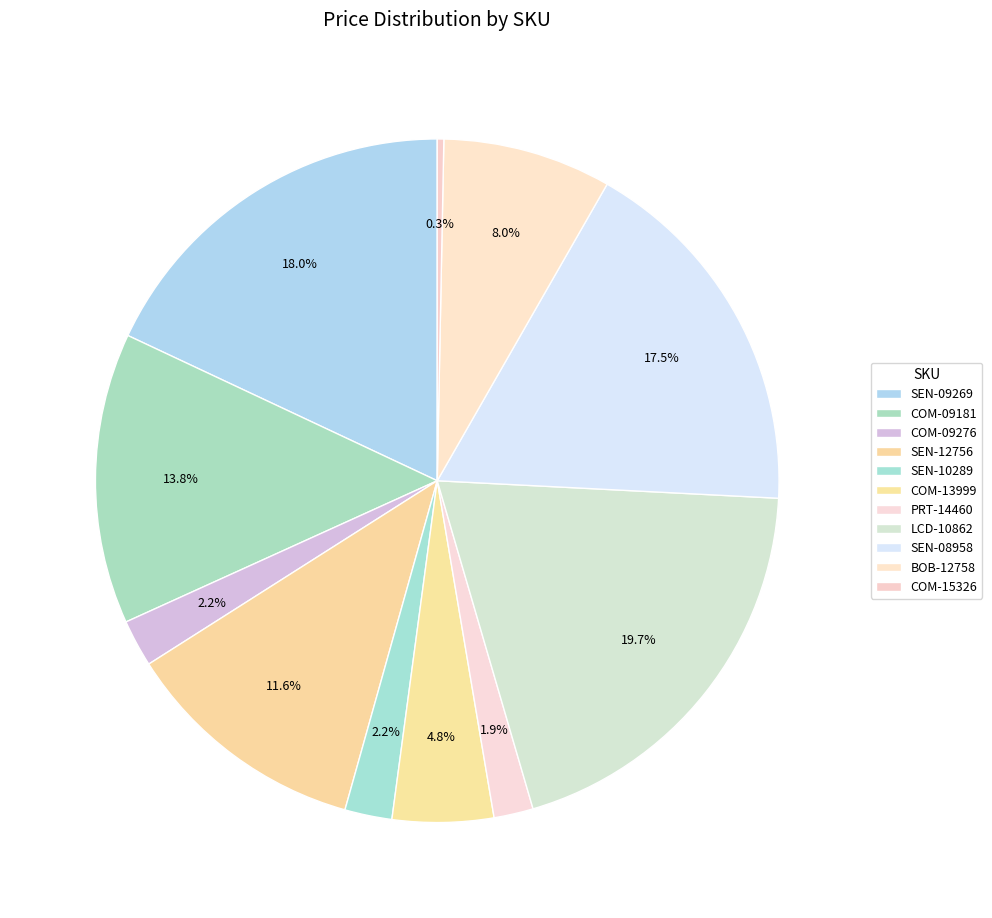

How many slices are in this pie chart?

11